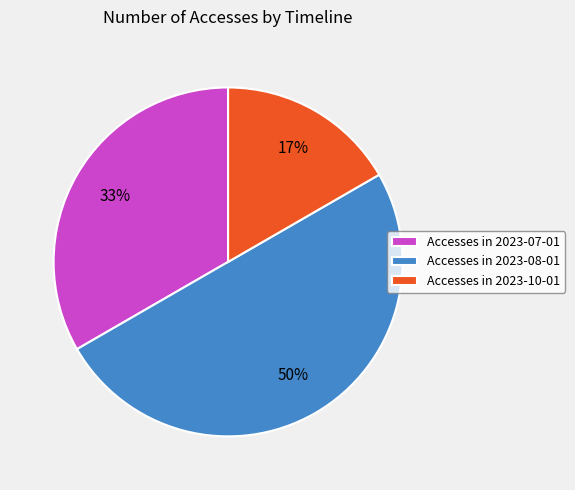

To the nearest percent, what is the average slice percentage?

33%